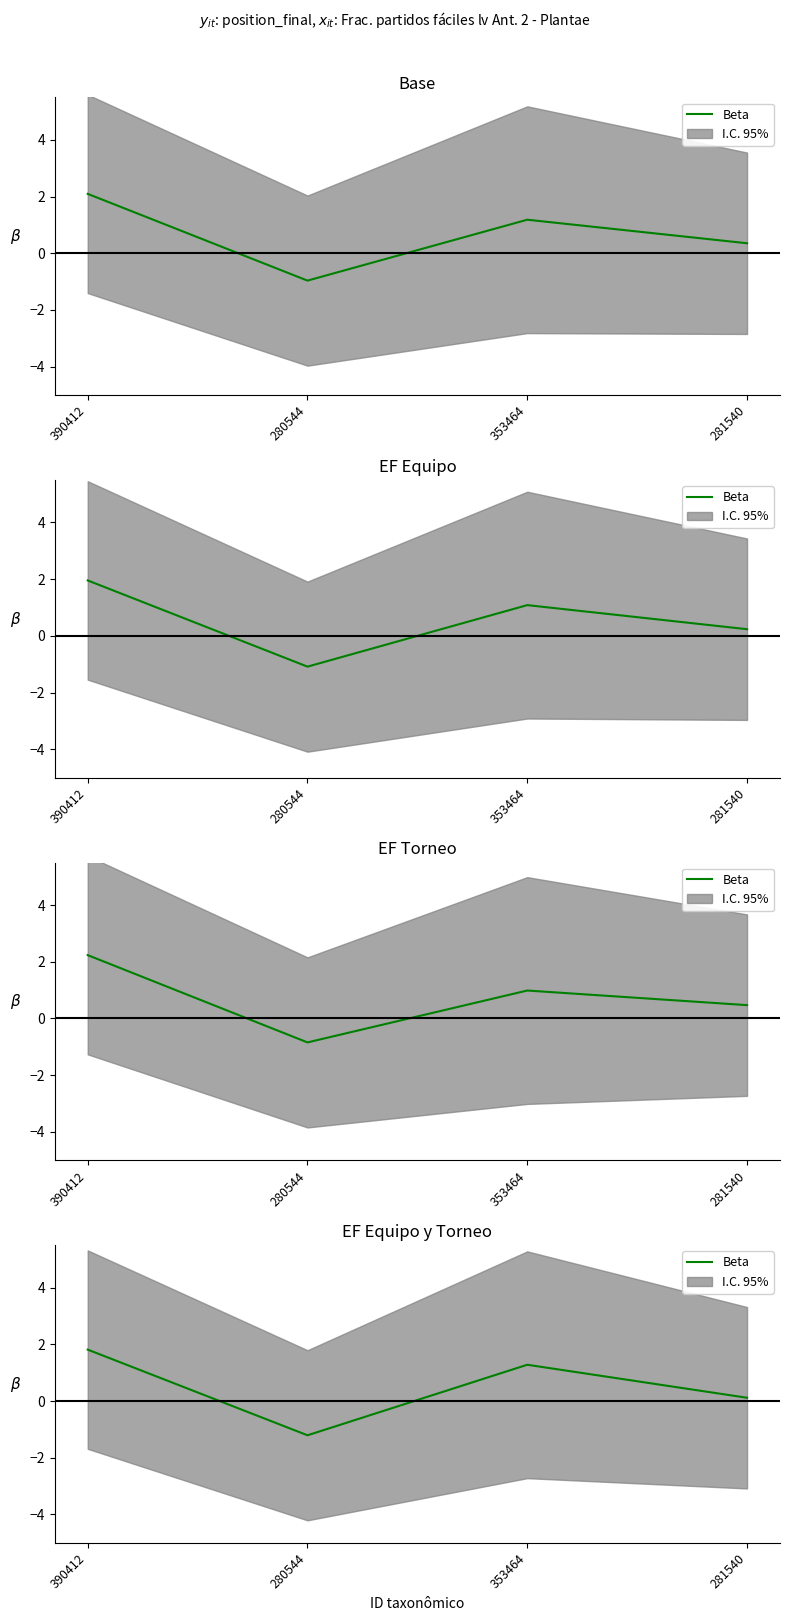

True or false: there are more than 2 points higher than both neighbors.

False